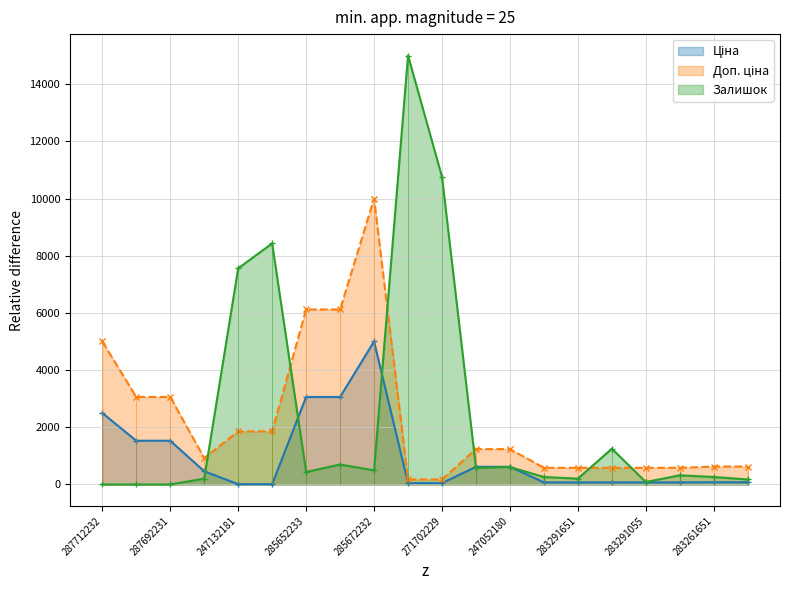

Where is Залишок nearest to the value 7500?

247132181